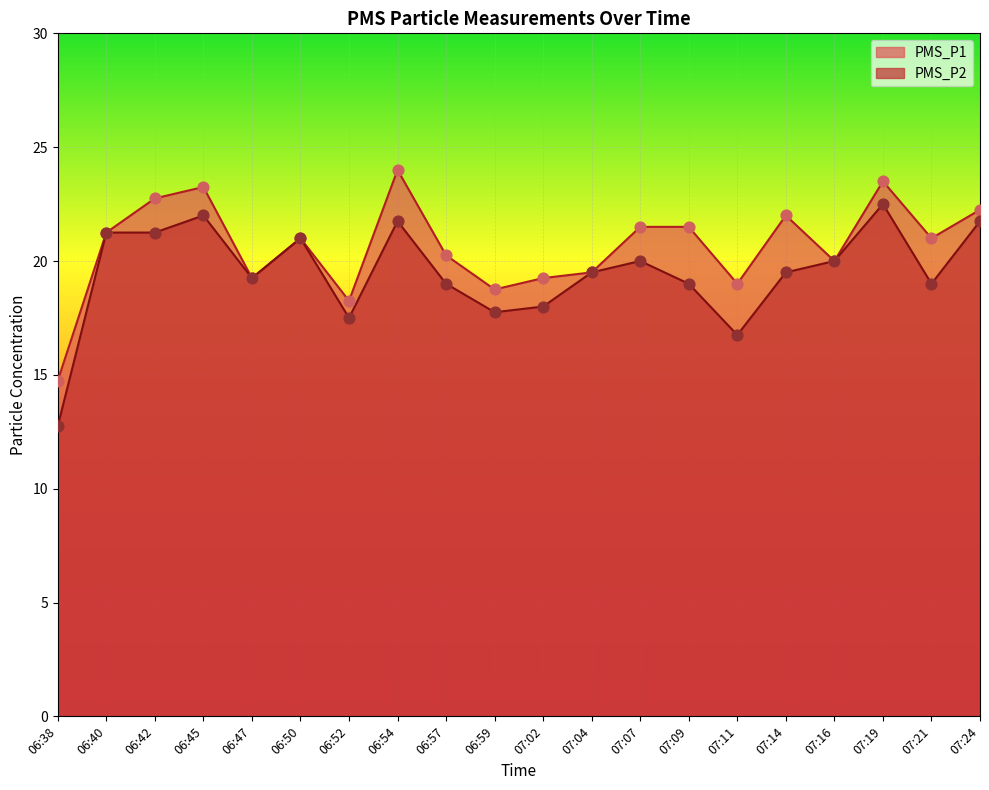

Which series has the largest Y range (max minus min)?

PMS_P2